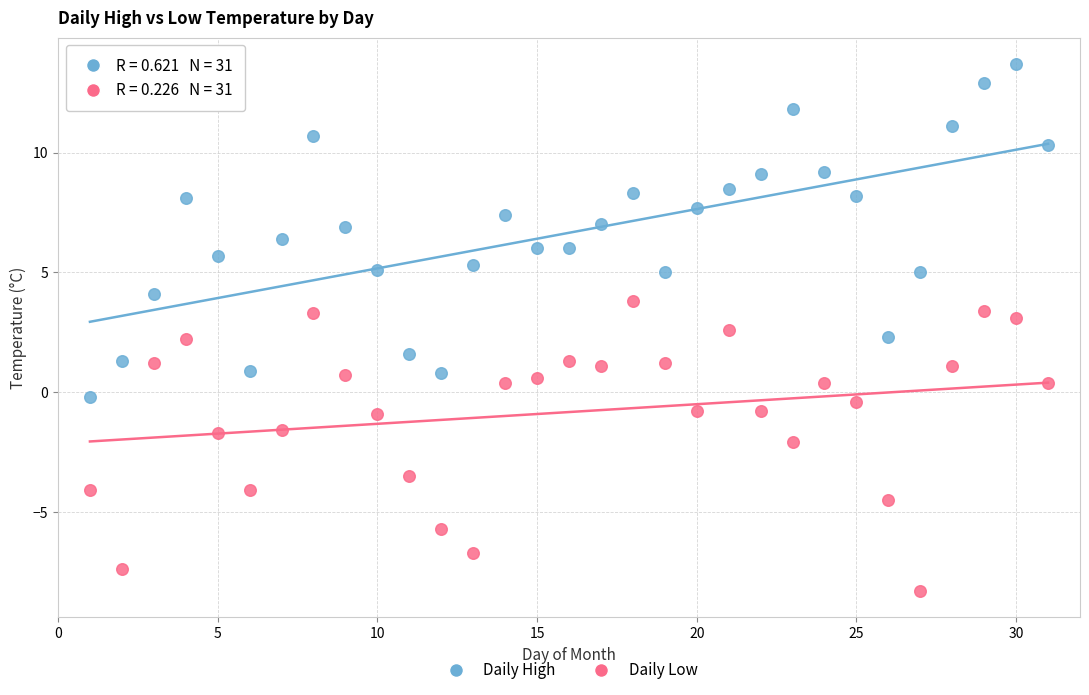

Which series contains the highest Y value?

Daily High